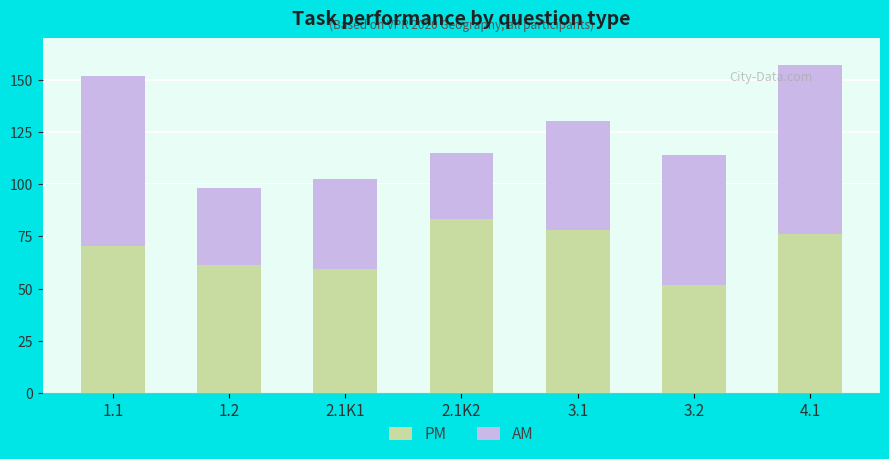

How many values in the PM series are below 70?

3